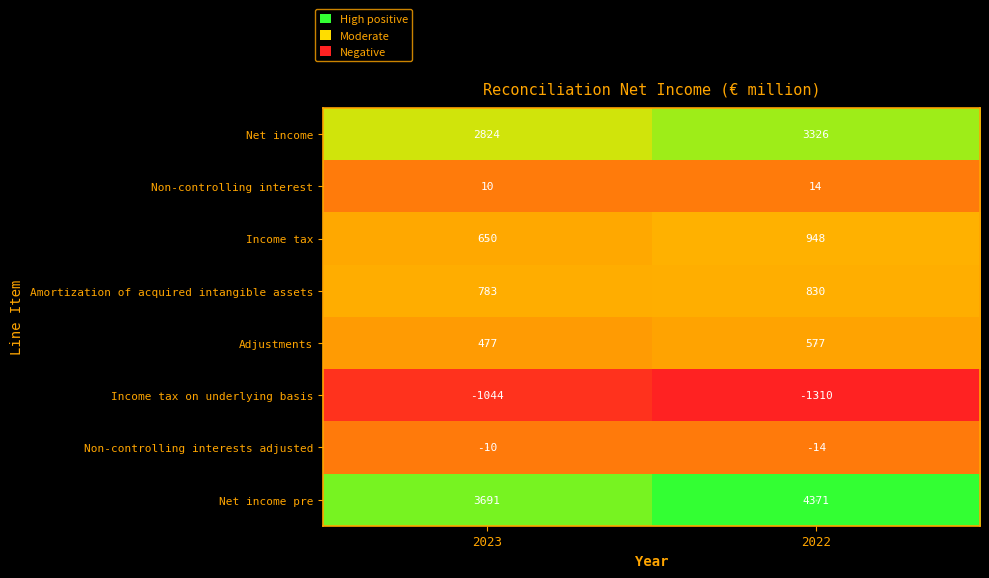

What is the difference between the highest and lowest values at 2022?

5681